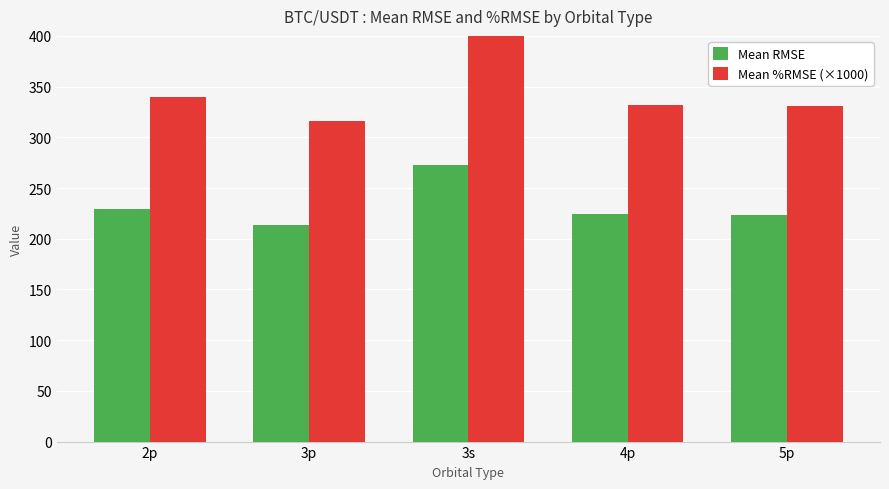

What is the difference between the maximum and second lowest values in the Mean %RMSE (×1000) series?

73.0